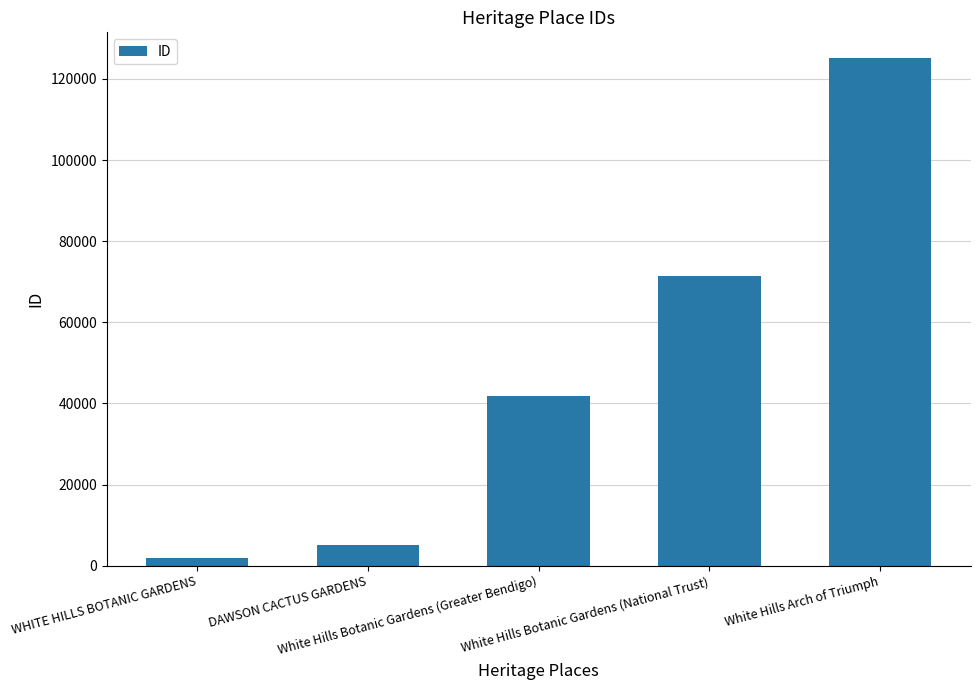

What is the difference between the maximum and minimum values?

123252